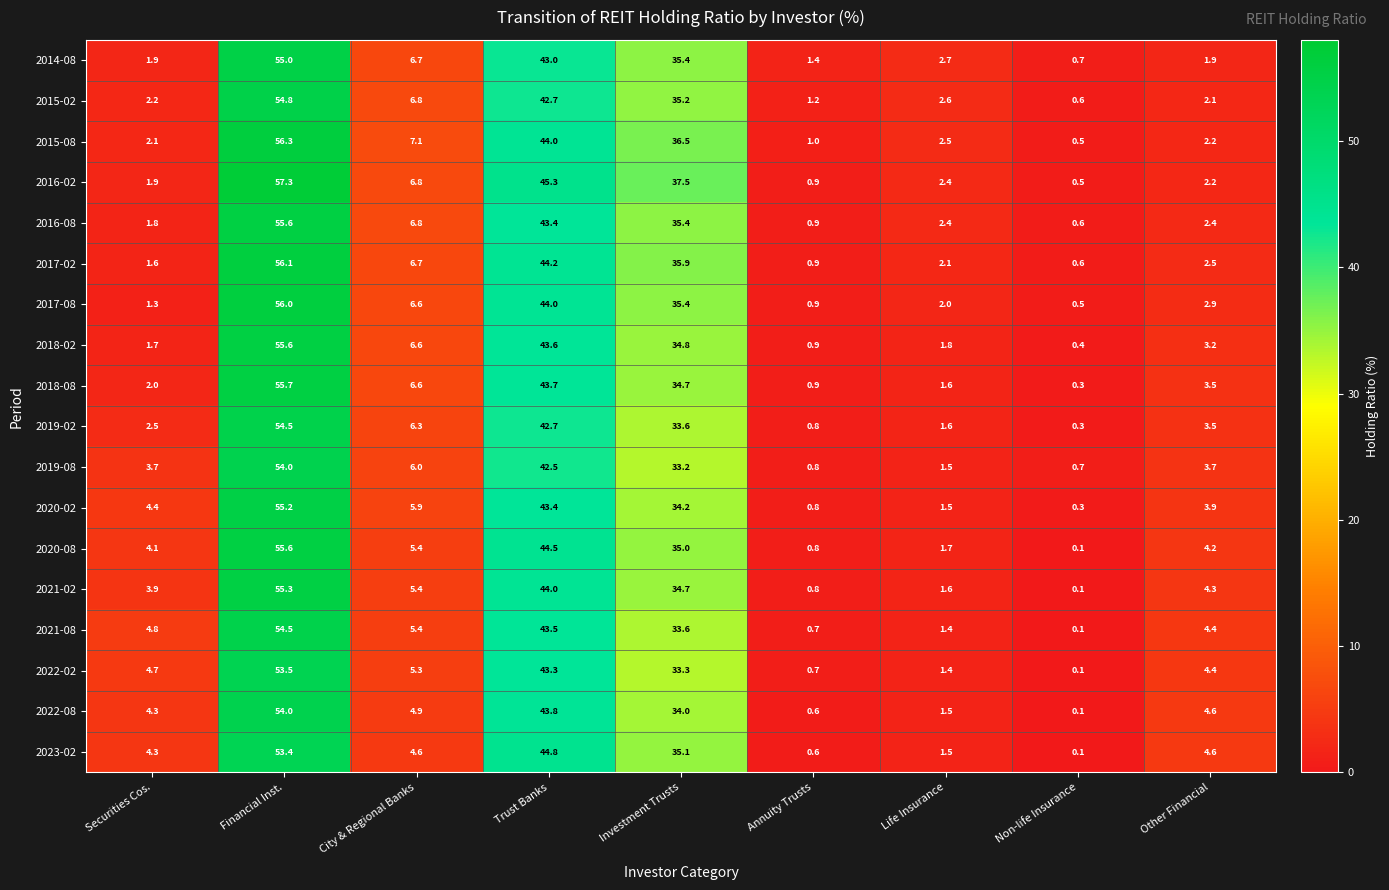

What is the highest value of the 2021-02 series?

55.3